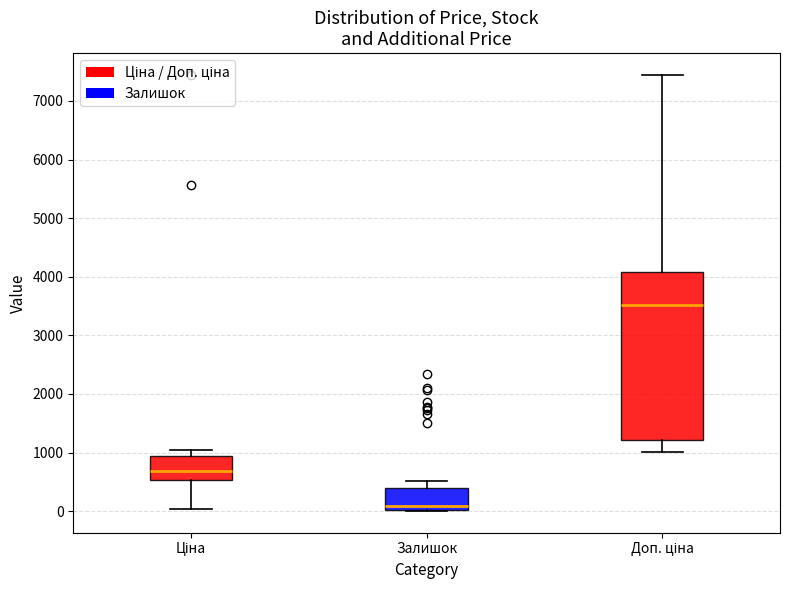

Which box has the highest median line?

Доп. ціна